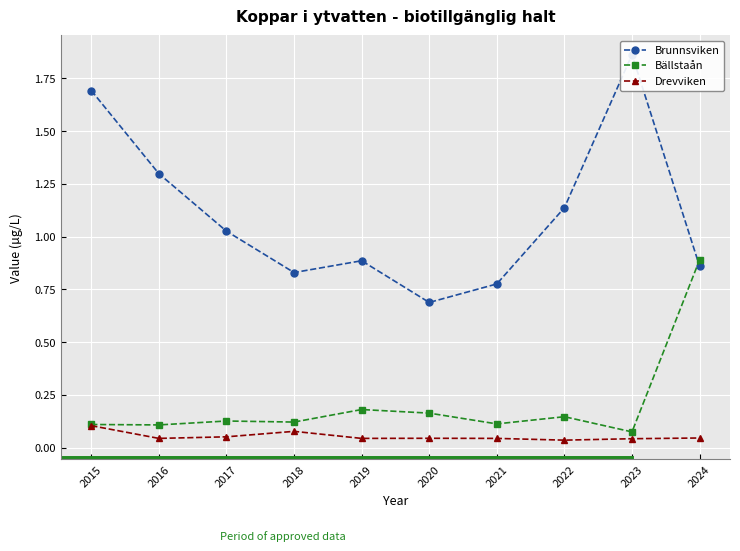

How many lines are shown in the chart?

3